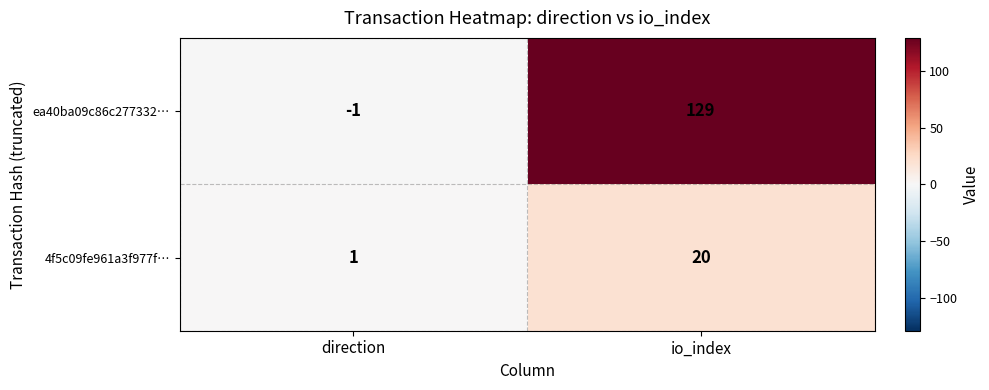

Reading right to left, transcribe all the data shown in this chart.

ea40ba09c86c277332…: io_index=129	direction=-1
4f5c09fe961a3f977f…: io_index=20	direction=1